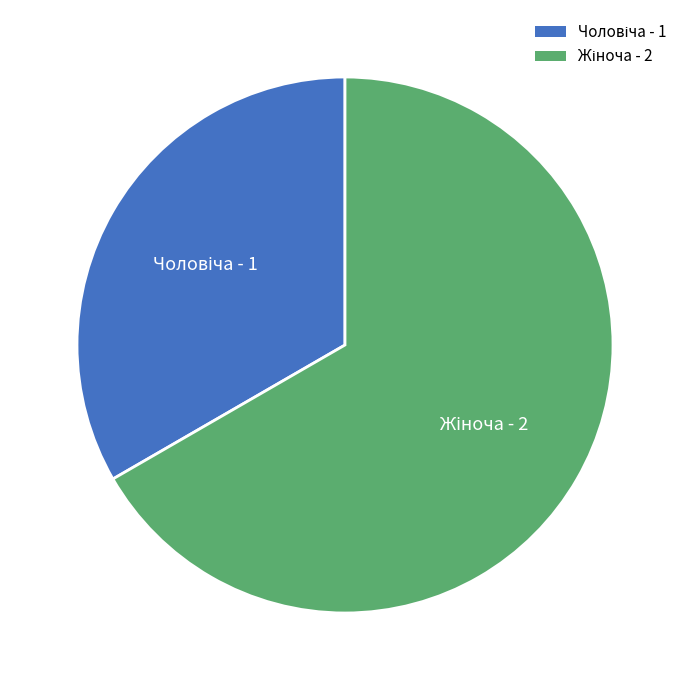

How many segments does this pie chart have?

2